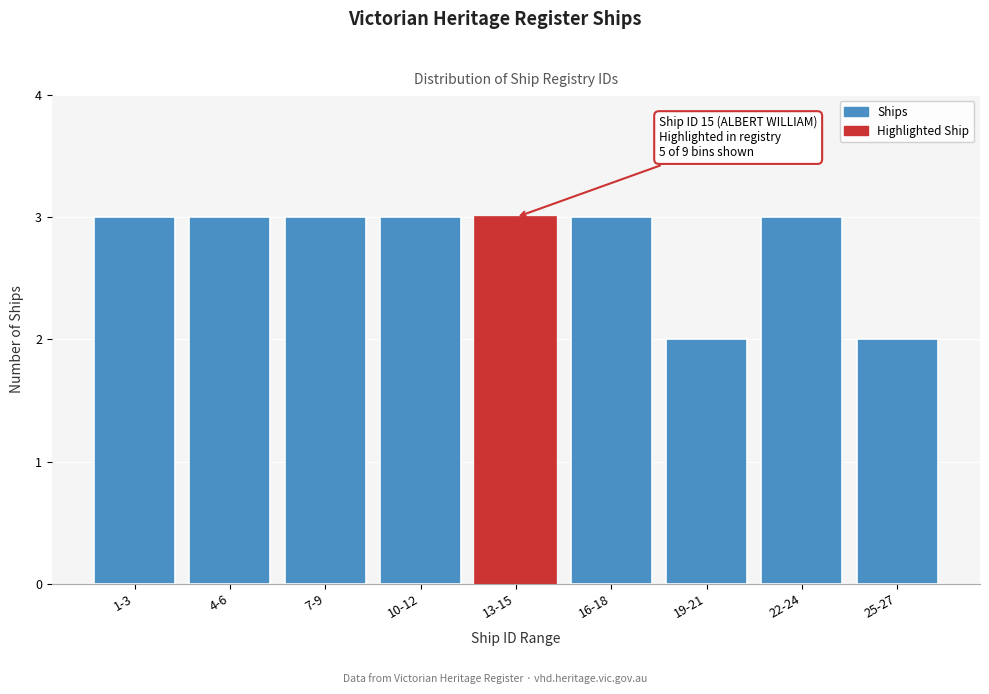

Reading left to right, extract all data points from this chart.

3	3	3	3	3	3	2	3	2